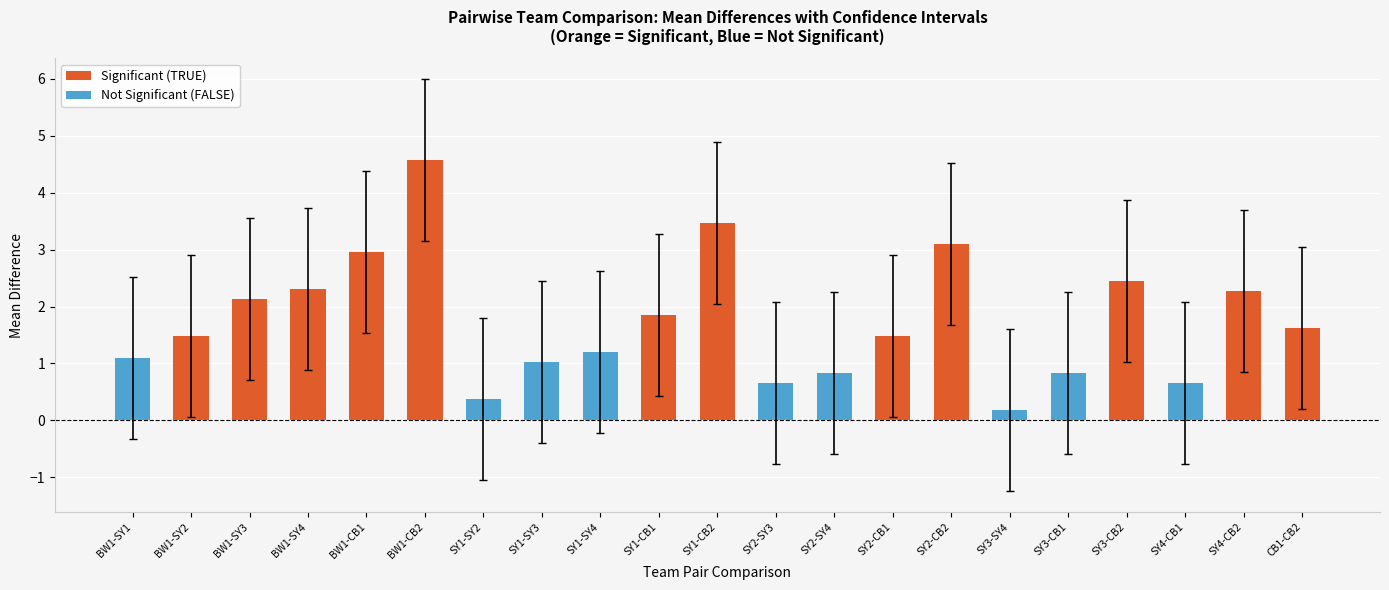

What is the sum of the Significant (TRUE) values at BW1-SY2 and SY2-CB1?

3.0